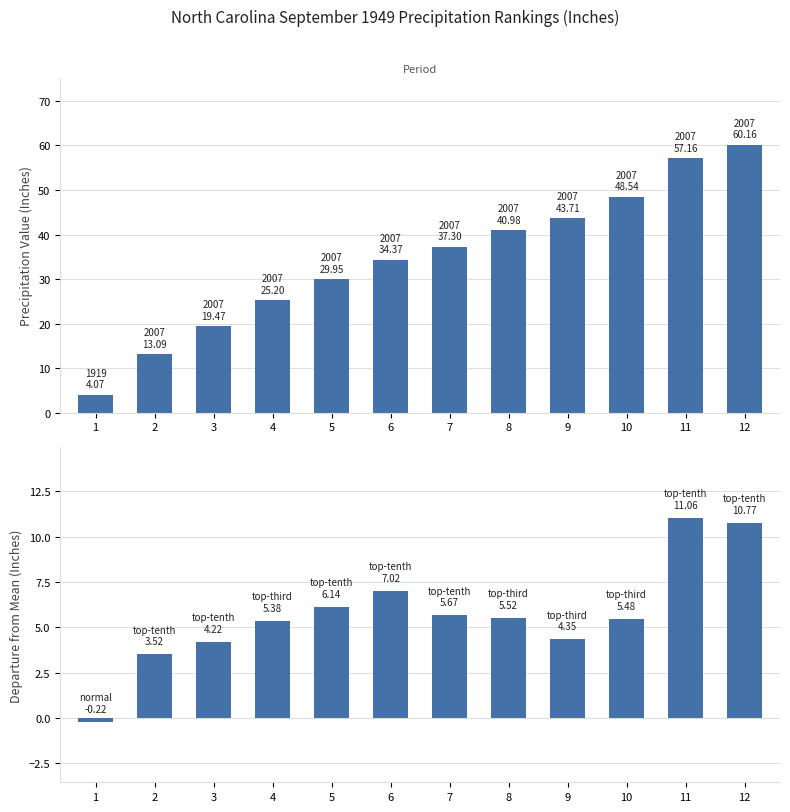

How many series are shown in this chart?

2